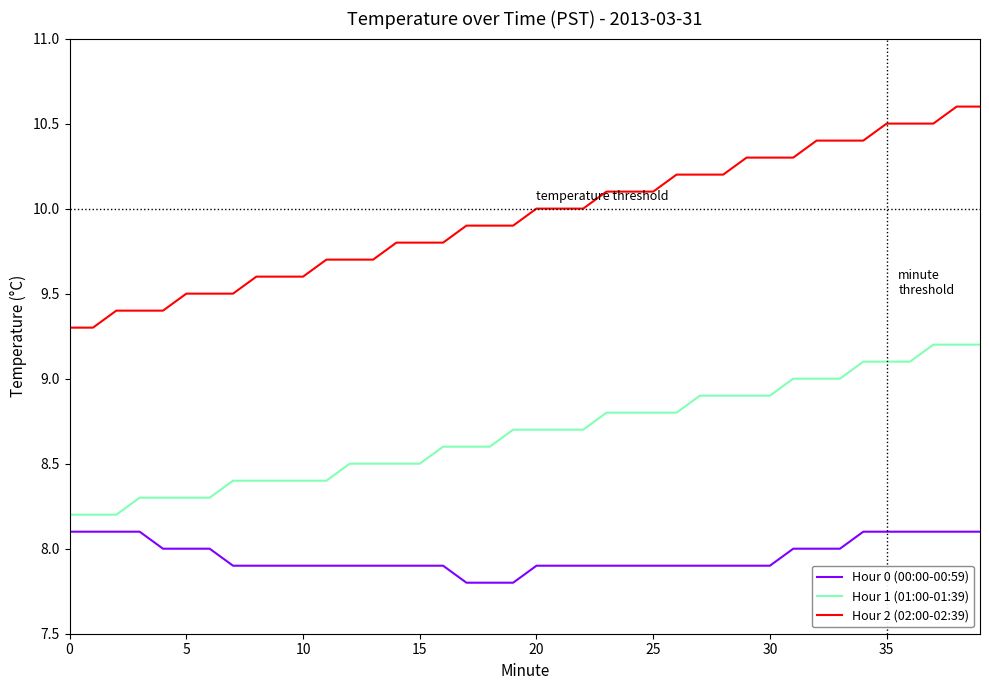

Which series has the largest range (max minus min)?

Hour 2 (02:00-02:39)